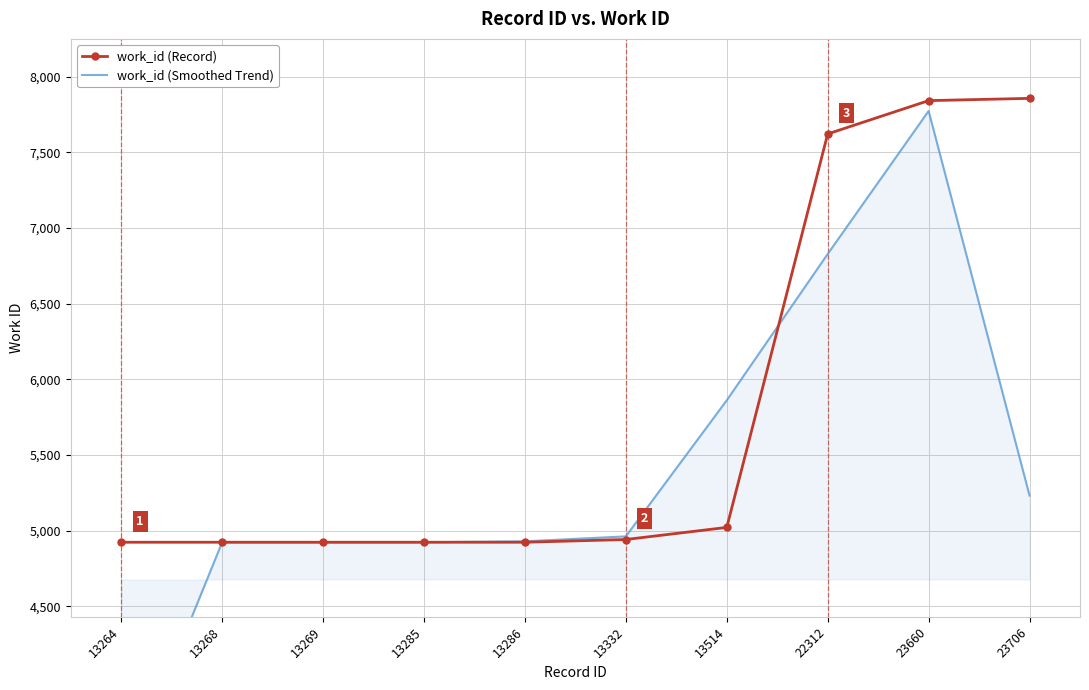

How many lines are shown in the chart?

2